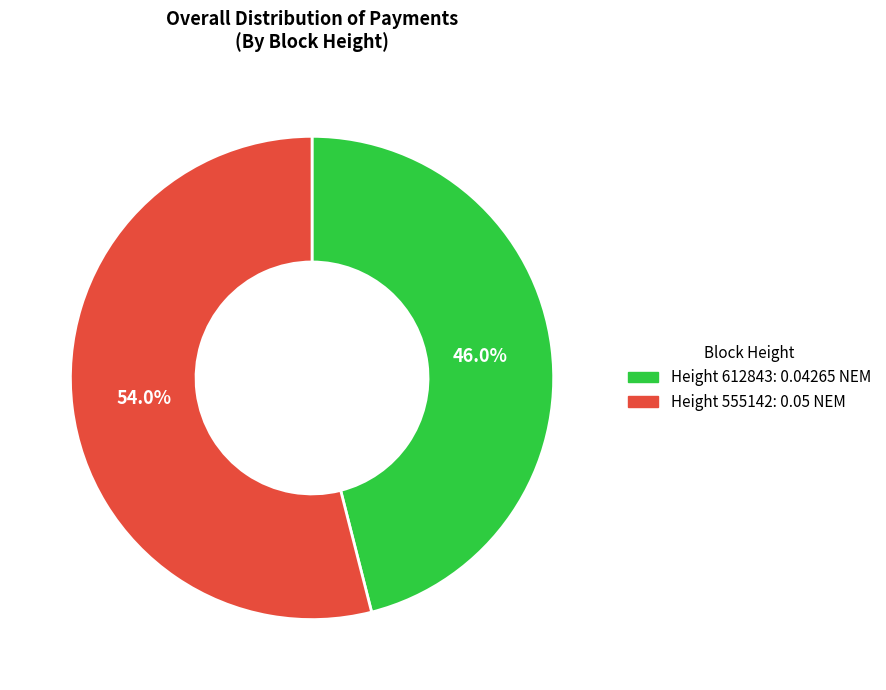

What percentage do Height 612843: 0.04265 NEM and Height 555142: 0.05 NEM together represent?

100.0%